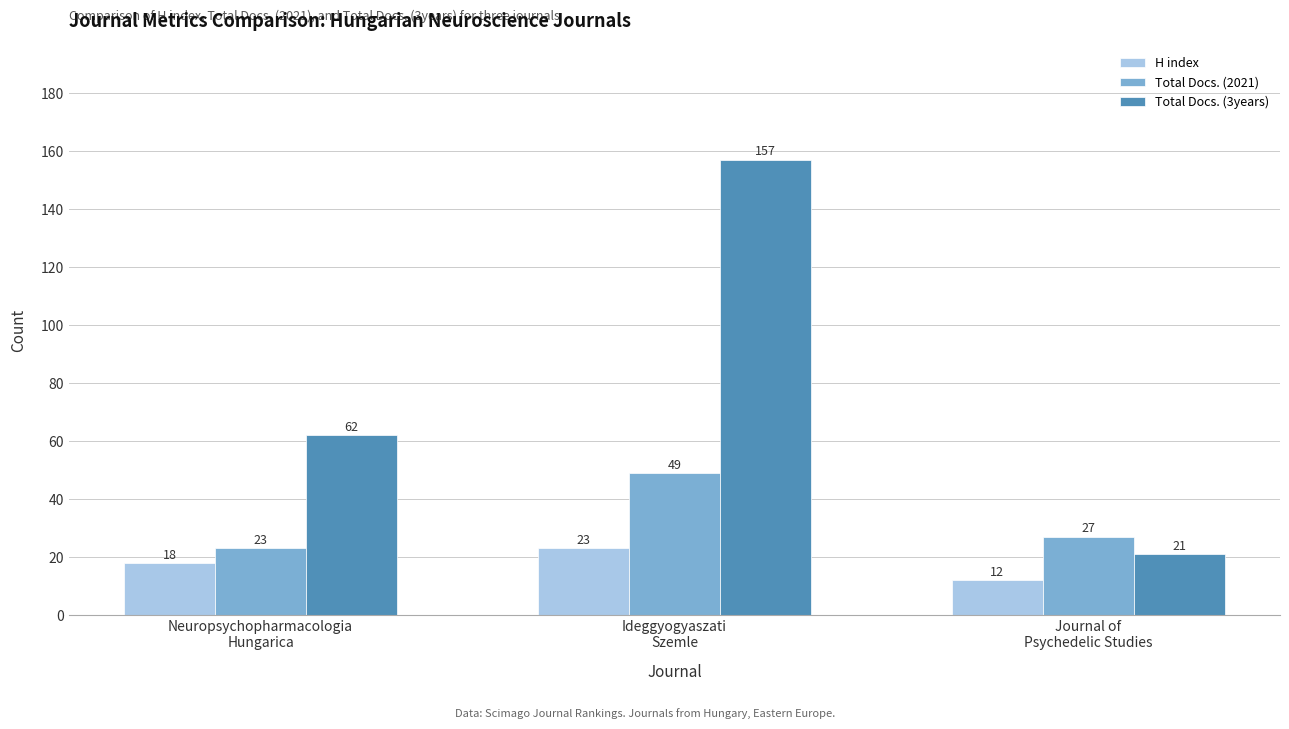

What is the sum of the H index values at Journal of
Psychedelic Studies and Ideggyogyaszati
Szemle?

35